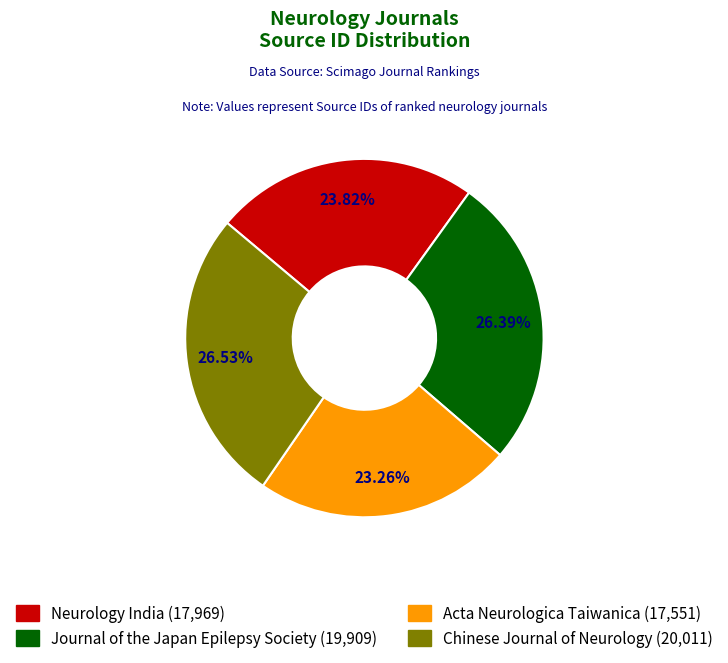

Approximately how many times larger is the value at Chinese Journal of Neurology compared to Journal of the Japan Epilepsy Society?

1.0